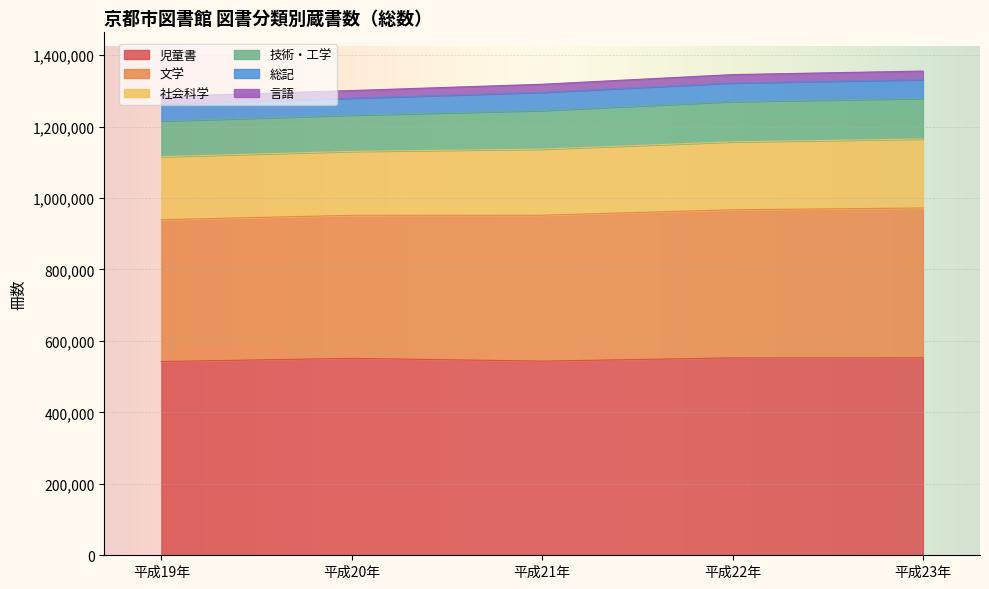

What is the maximum value shown in the chart?

1355424